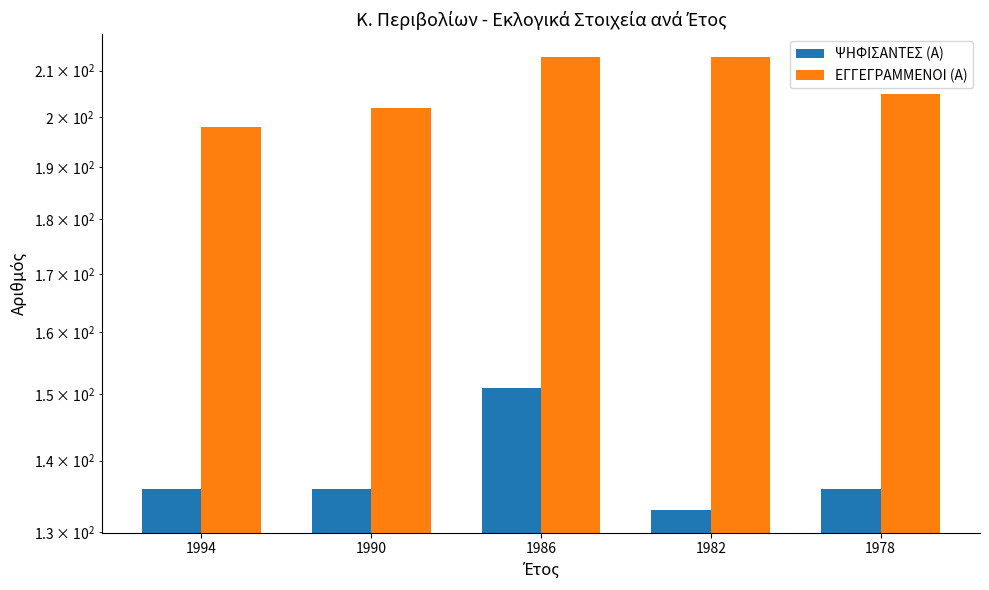

At 1990, list the series in order from largest to smallest.

ΕΓΓΕΓΡΑΜΜΕΝΟΙ (Α), ΨΗΦΙΣΑΝΤΕΣ (Α)